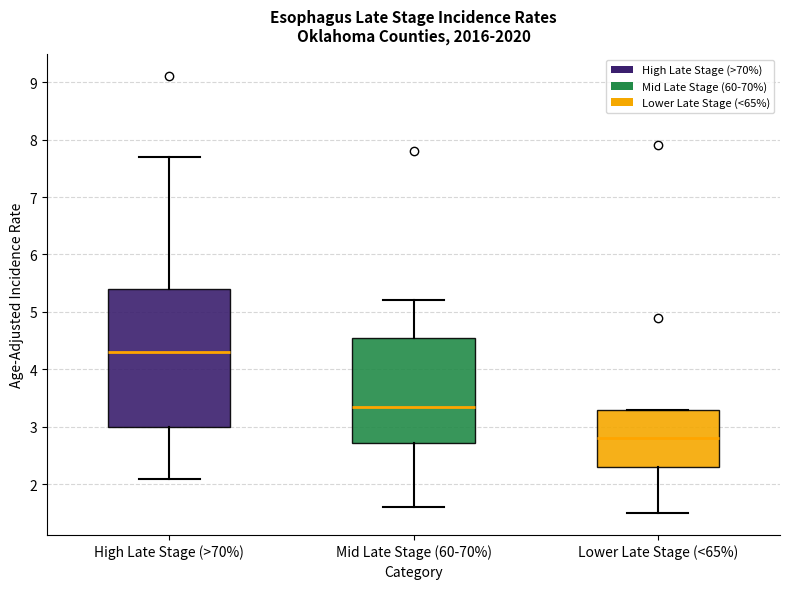

Which box's median line is the lowest?

Lower Late Stage (<65%)